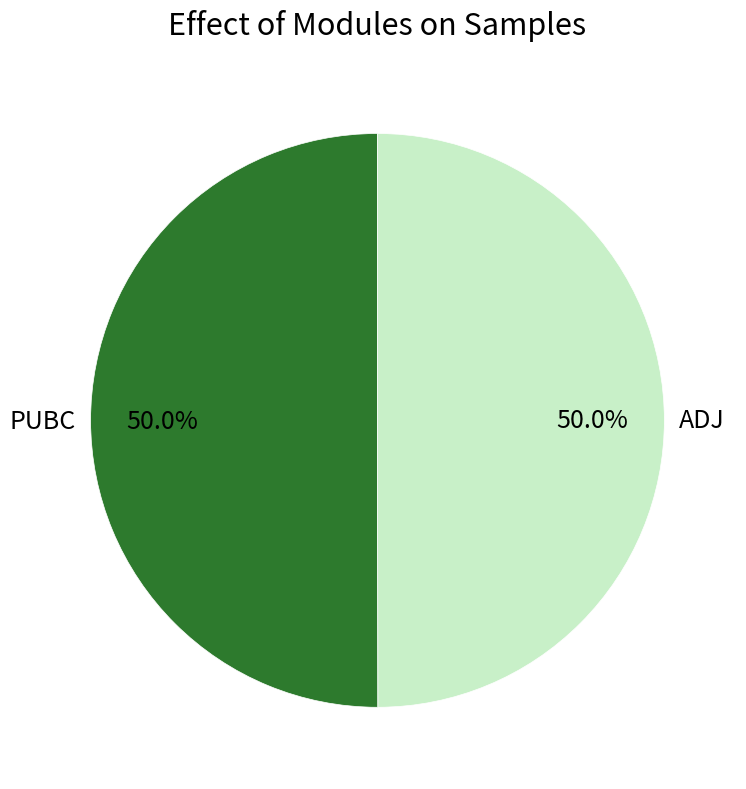

To the nearest percent, what is the average slice percentage?

50%